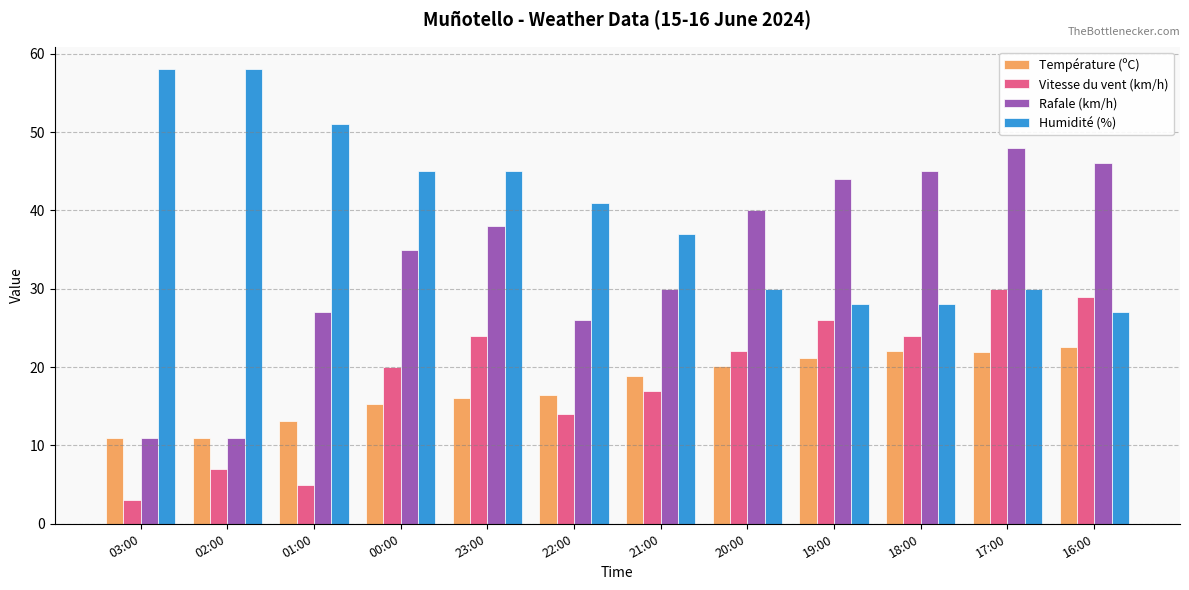

How many groups of bars are there?

12